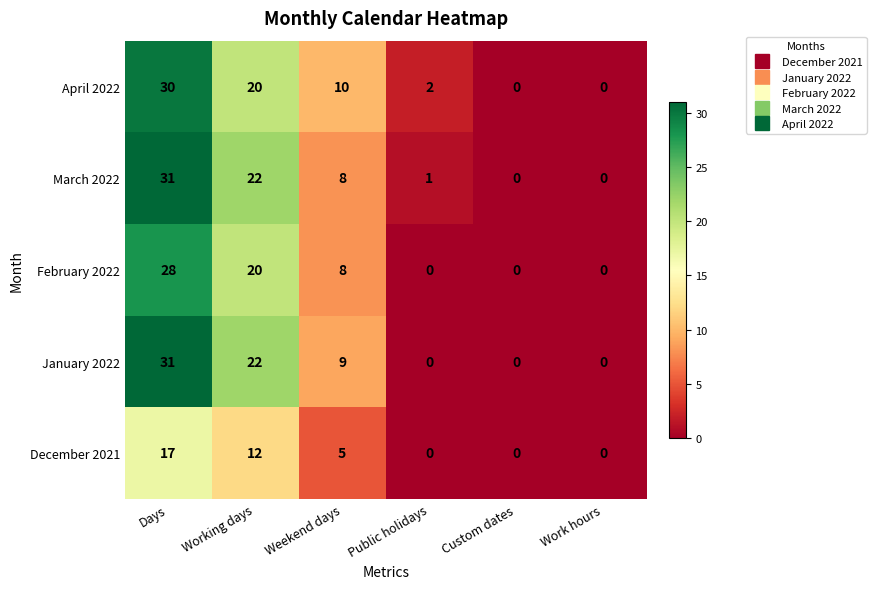

What is the difference between the April 2022 values at Days and Custom dates?

30